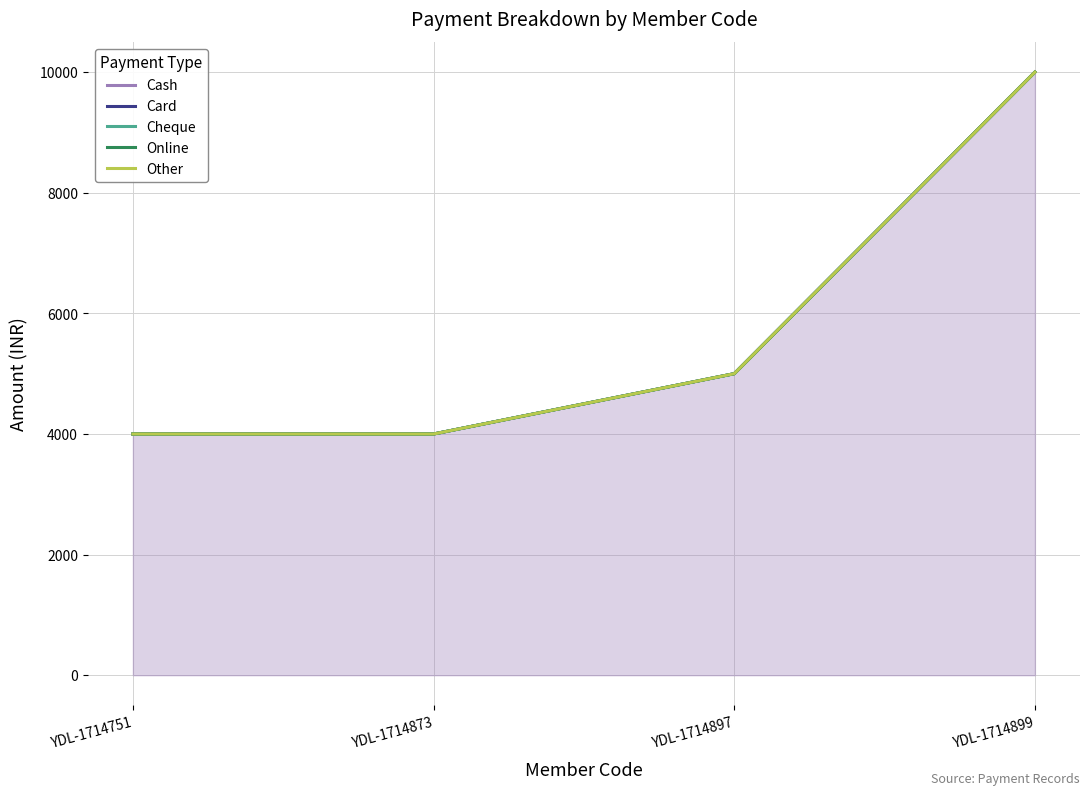

What is the difference between the Cheque values at YDL-1714751 and YDL-1714899?

6000